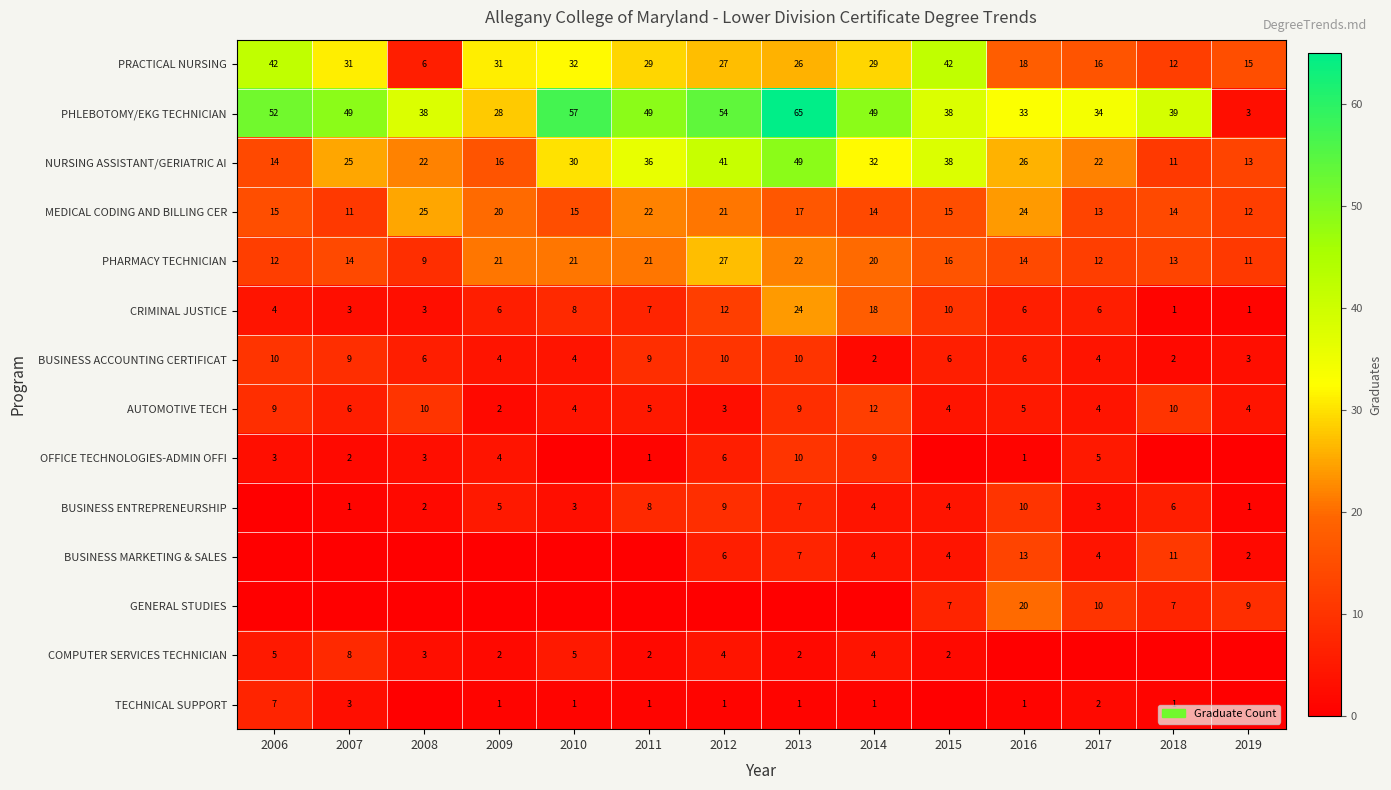

Is the value of BUSINESS ENTREPRENEURSHIP at 2013 greater than the value of MEDICAL CODING AND BILLING CER at 2016?

No